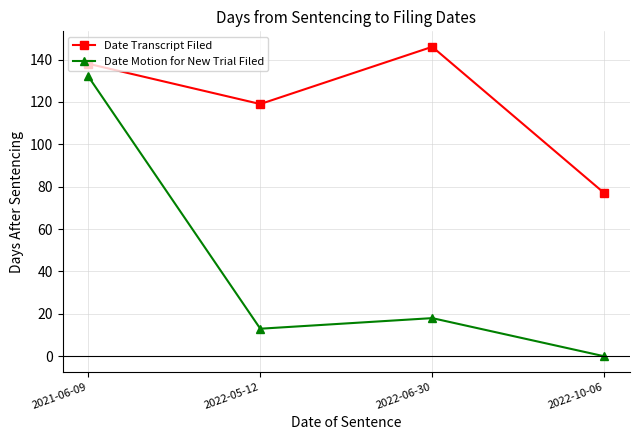

True or false: Date Motion for New Trial Filed and Date Transcript Filed cross at least once.

False